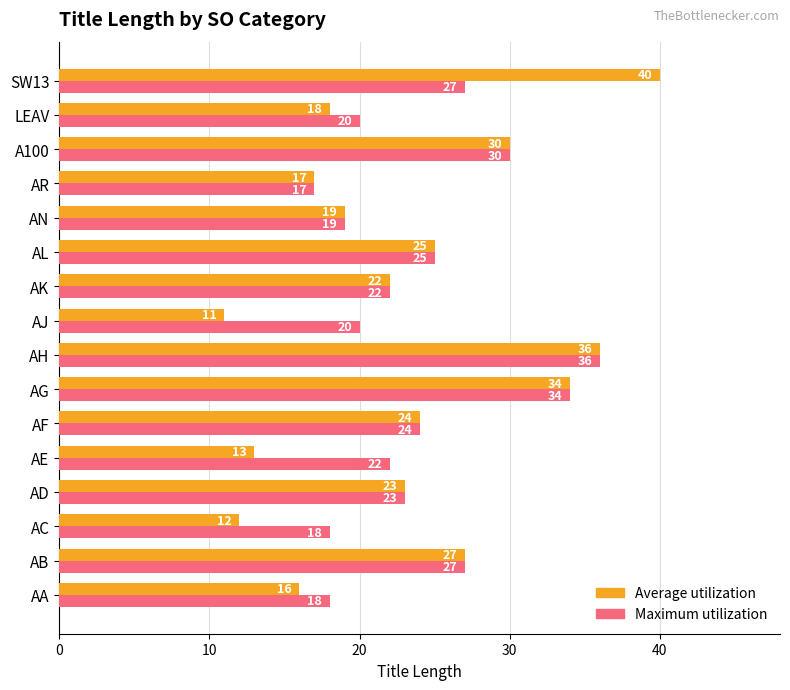

True or false: Average utilization has a value of 24 at AF.

True